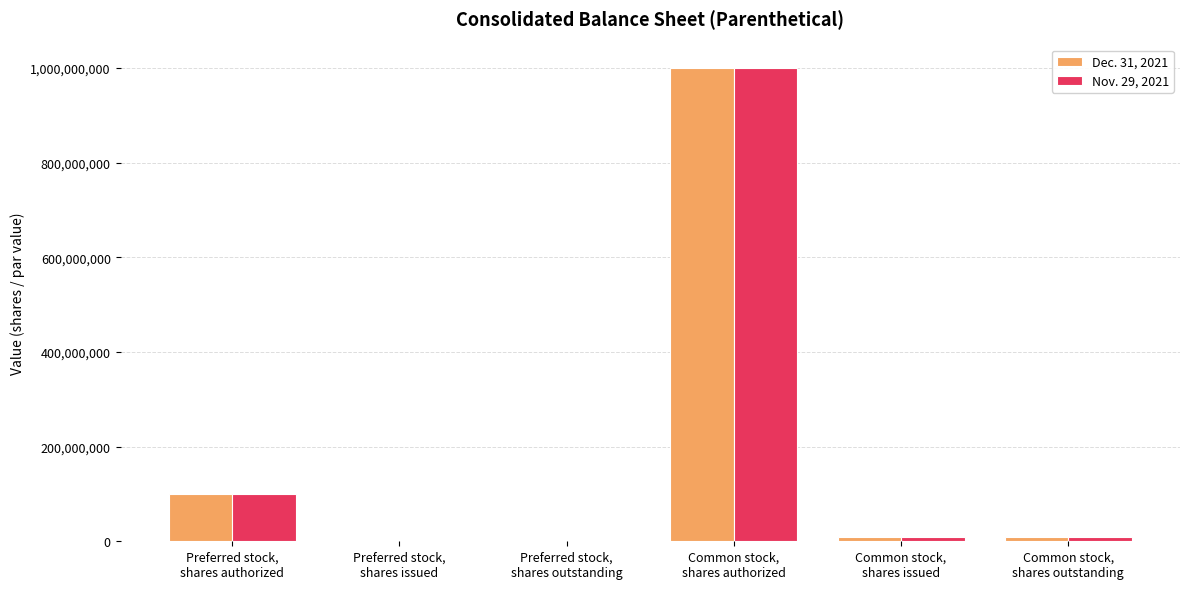

How many groups of bars are there?

6